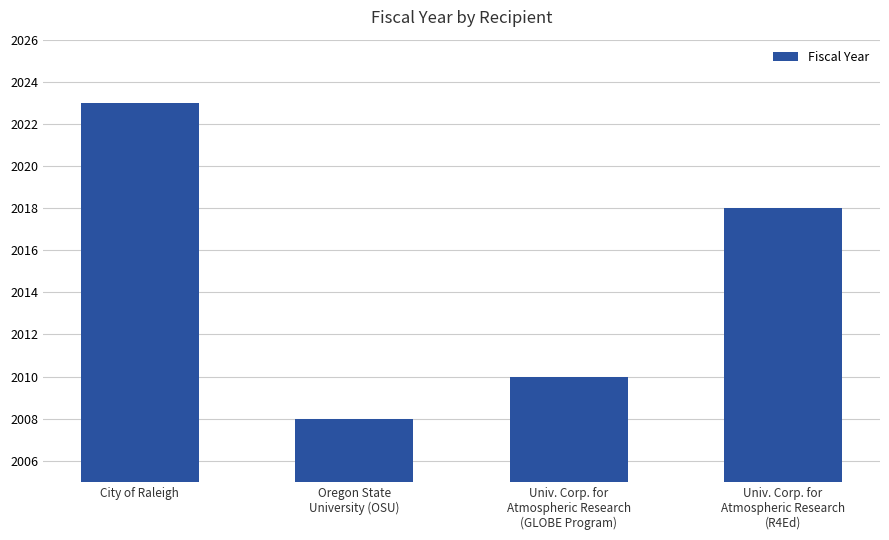

Are the bars grouped side by side (vs. stacked)?

No